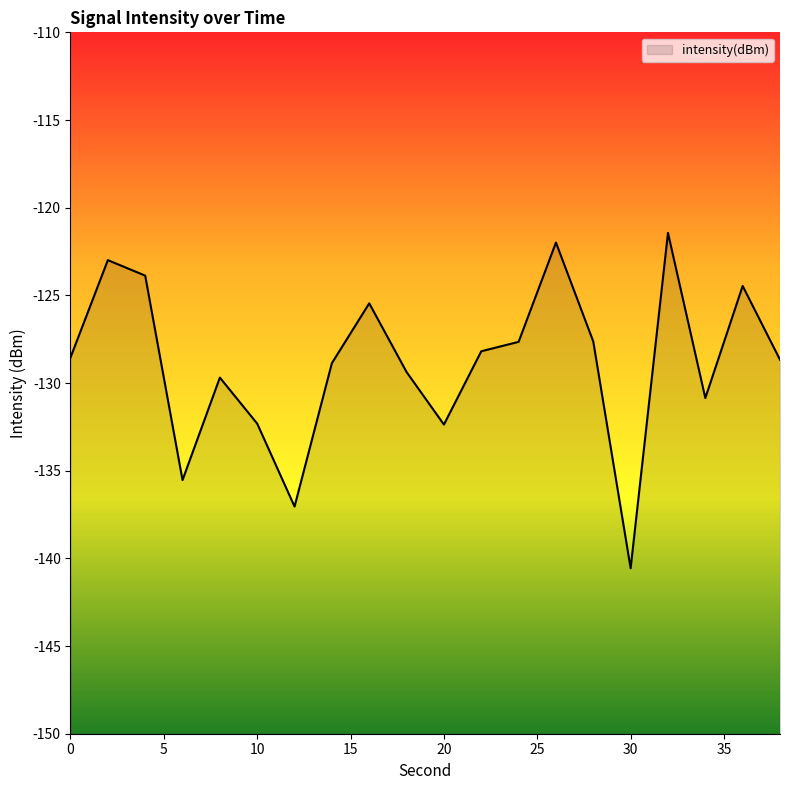

Reading right to left, transcribe all the data shown in this chart.

38=-128.7	36=-124.5	34=-130.9	32=-121.4	30=-140.6	28=-127.6	26=-122.0	24=-127.7	22=-128.2	20=-132.4	18=-129.4	16=-125.5	14=-128.9	12=-137.0	10=-132.3	8=-129.7	6=-135.5	4=-123.9	2=-123.0	0=-128.5